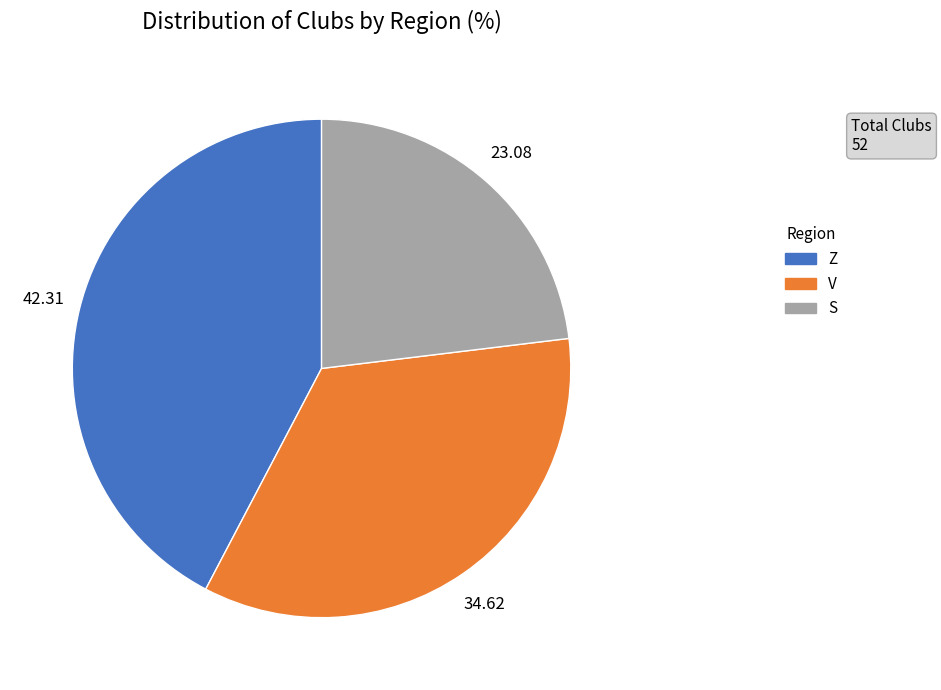

How many slices are in this pie chart?

3